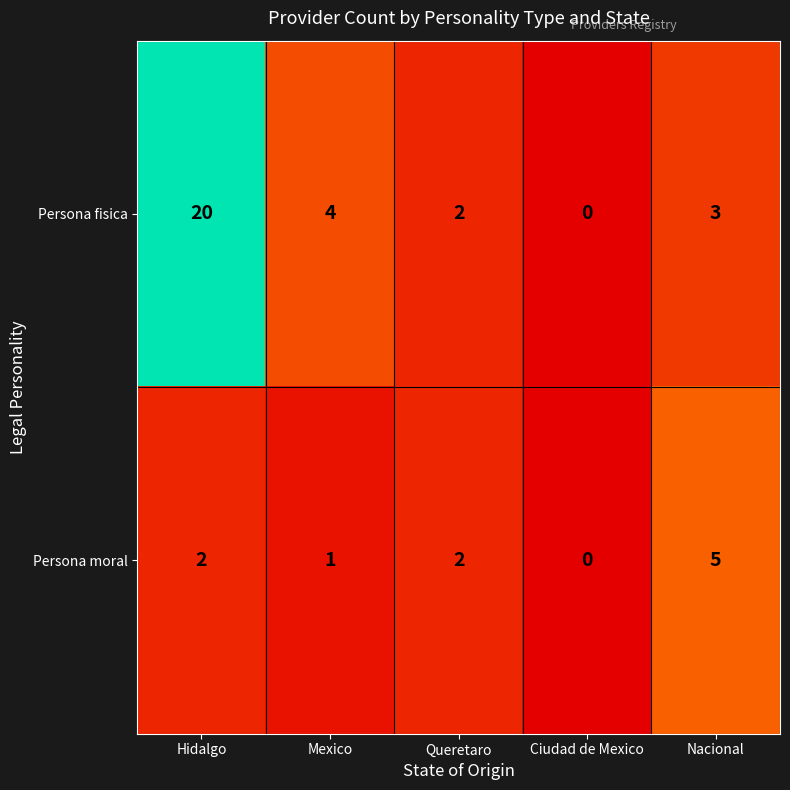

What is the spread (max minus min) of values at Hidalgo?

18